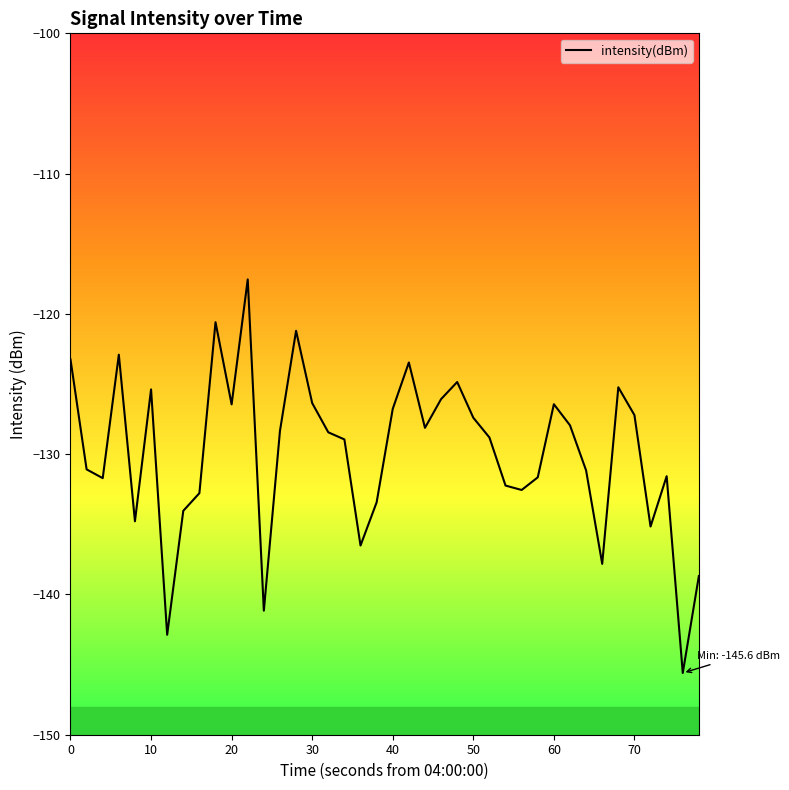

What is the difference between the maximum and minimum values?

28.1